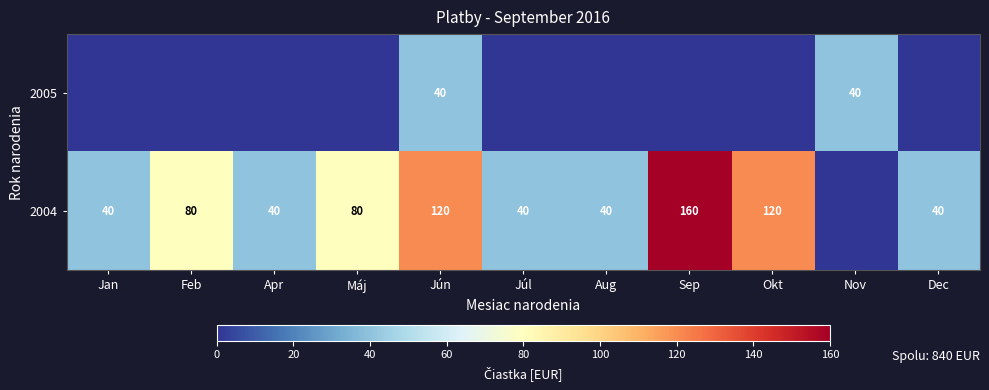

At Jún, list the series in order from smallest to largest.

2005, 2004